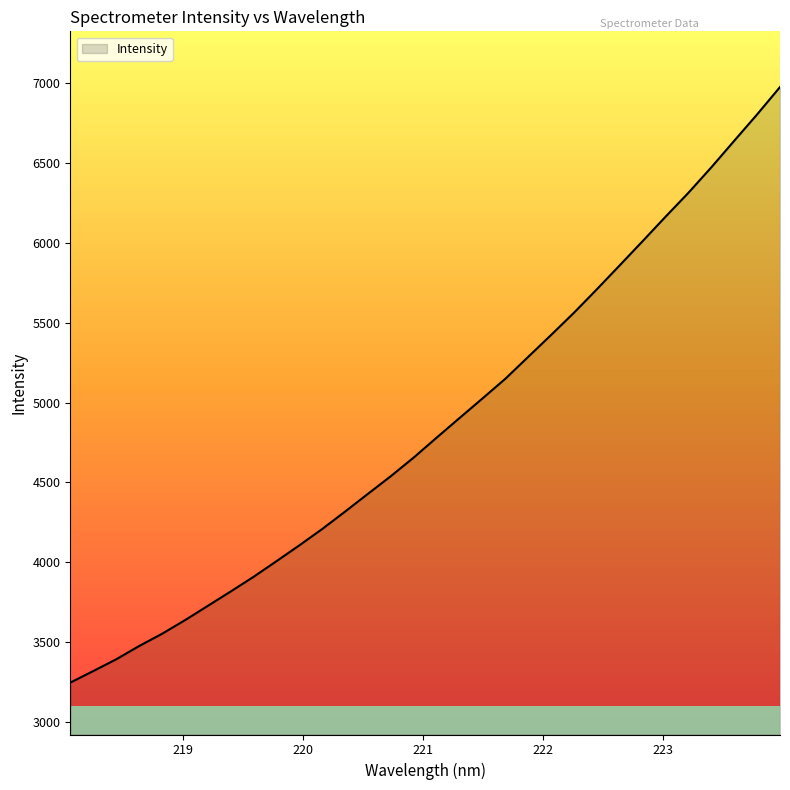

True or false: the data has more than 2 interior local peaks.

False